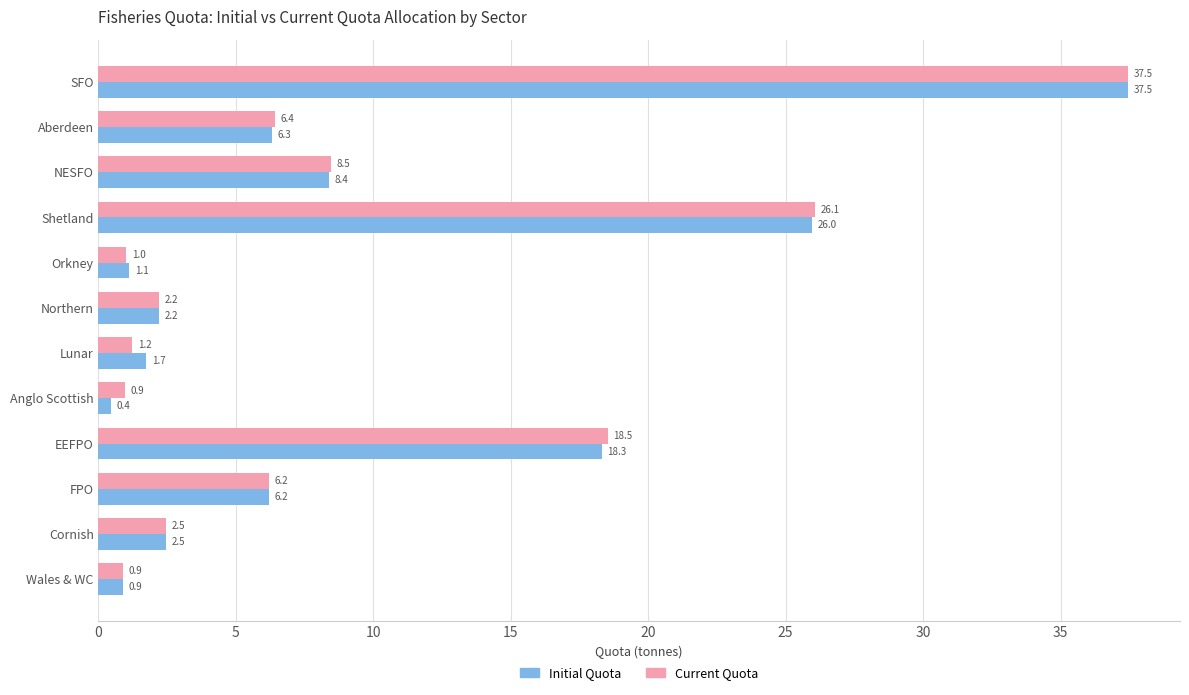

At which label is Current Quota closest to 19?

EEFPO